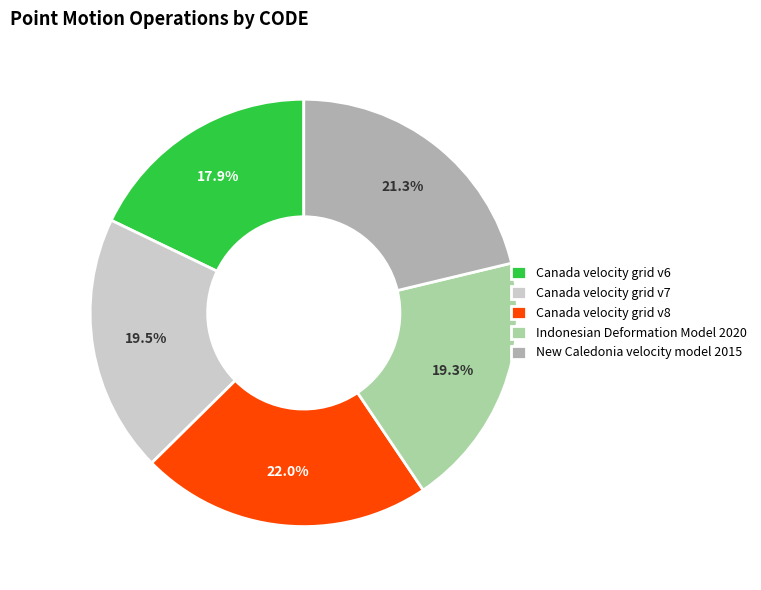

The Indonesian Deformation Model 2020 slice represents 19% of the pie. True or false?

True